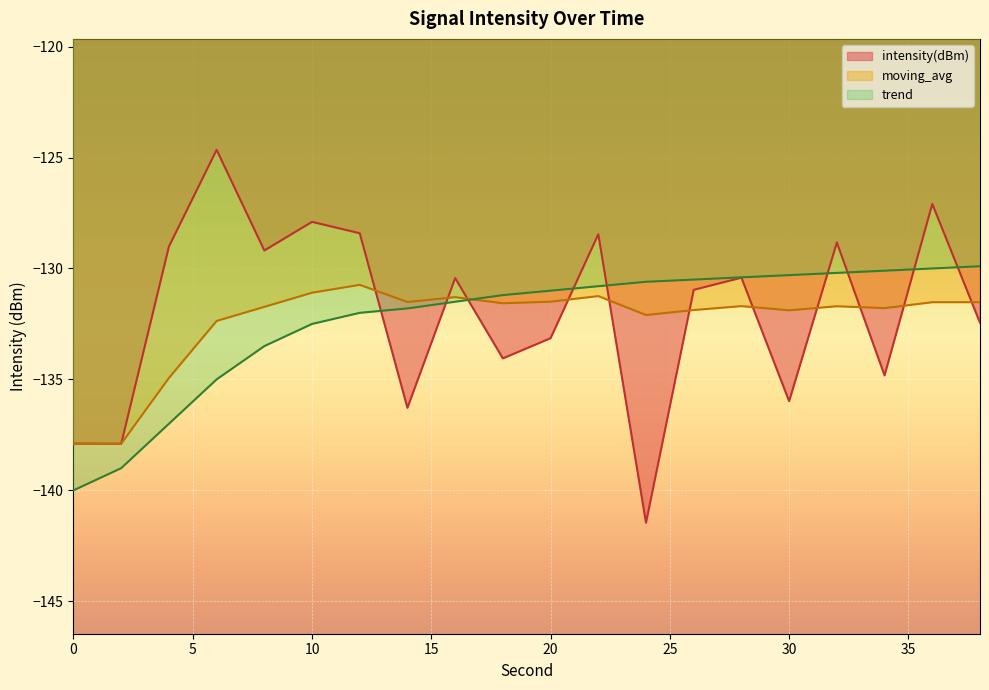

At which category is the sum across all series the highest?

36